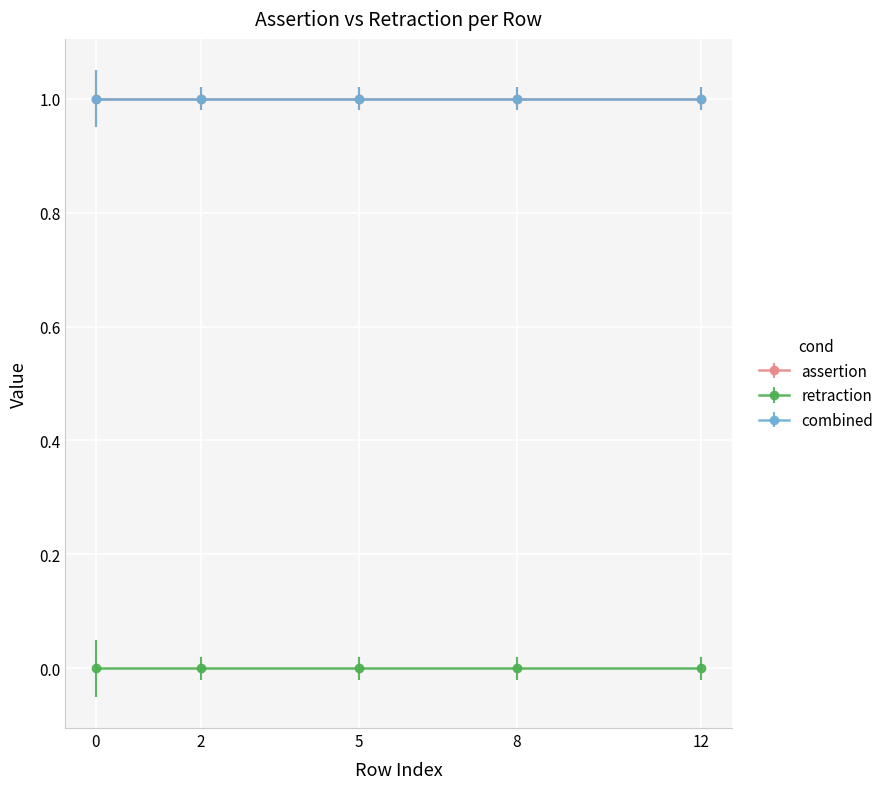

The value of retraction at 10 is 0. True or false?

True